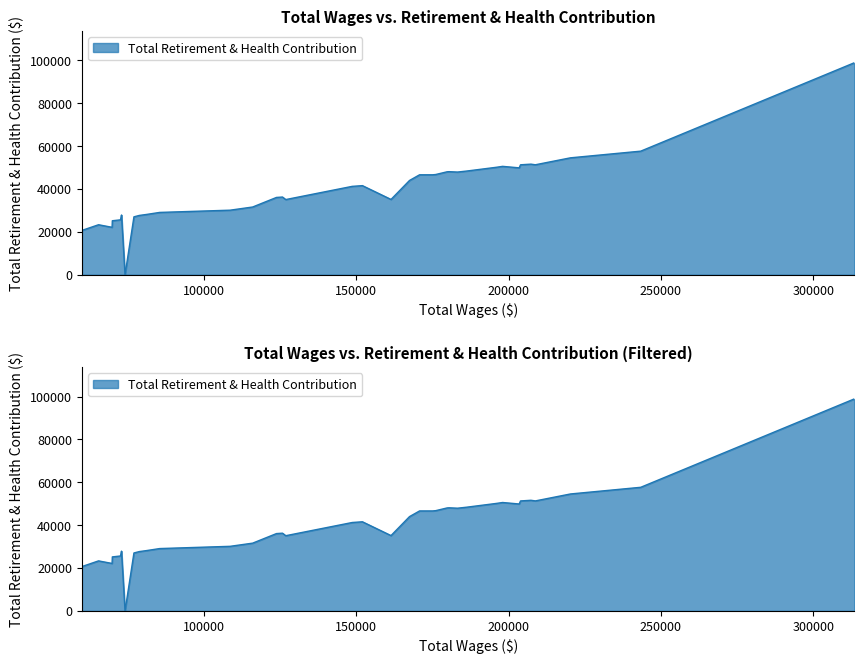

True or false: the data has more than 2 interior local peaks.

True